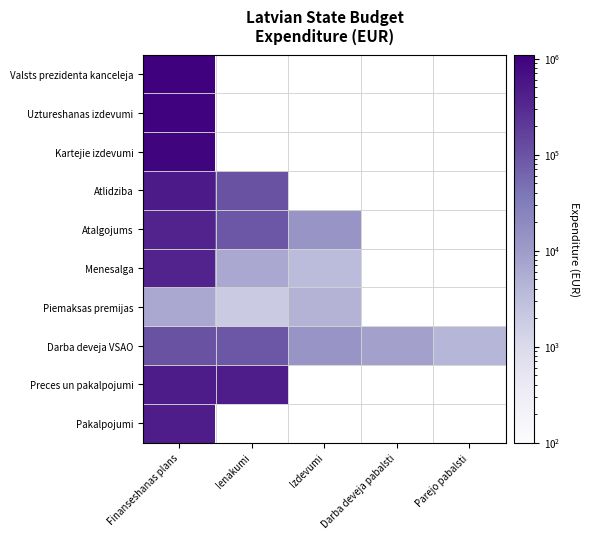

Is it true that Atlidziba equals 103072.3 at Ienakumi?

True